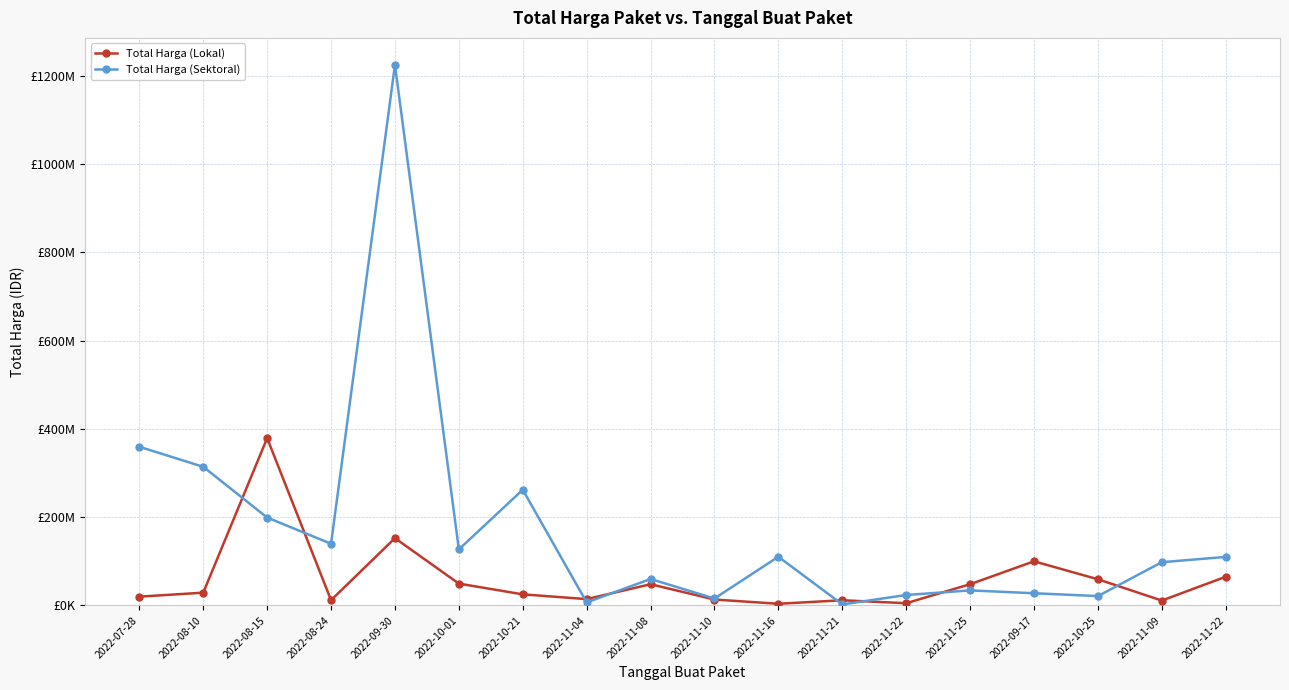

What are all the series names shown in the legend?

Total Harga (Lokal), Total Harga (Sektoral)